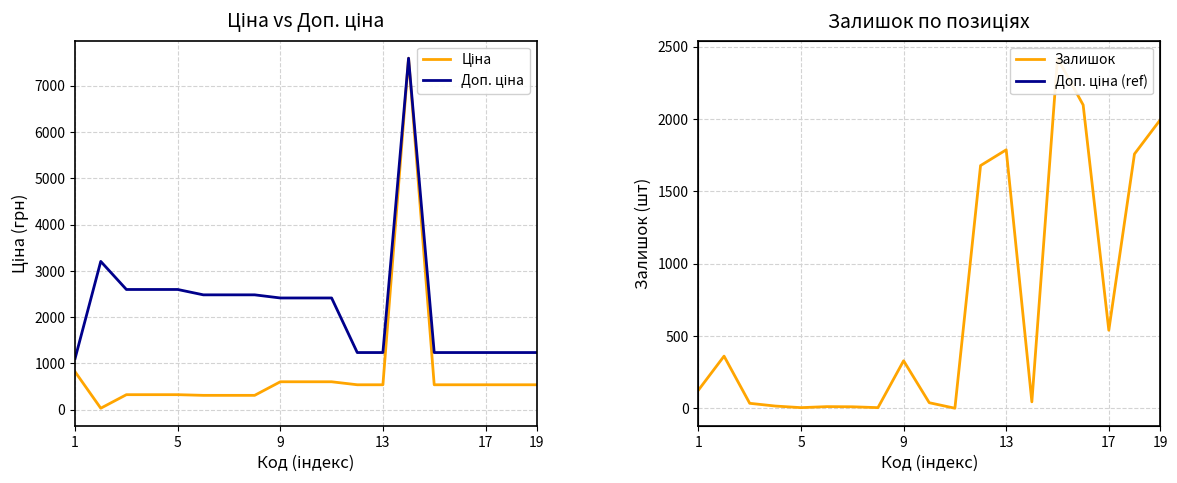

Reading left to right, extract all data points from this chart.

Ціна: 818.5	32.0	324.8	324.8	324.8	310.3	310.3	310.3	603.7	603.7	603.7	539.0	539.0	7596.5	539.0	539.0	539.0	539.0	539.0
Доп. ціна: 1109.2	3205.0	2598.3	2598.3	2598.3	2482.4	2482.4	2482.4	2414.8	2414.8	2414.8	1235.4	1235.4	7596.5	1235.4	1235.4	1235.4	1235.4	1235.4
Залишок: 125.0	360.0	34.0	15.0	4.0	11.0	10.0	4.0	328.0	38.0	0.0	1677.0	1786.0	44.0	2419.0	2096.0	539.0	1757.0	1992.0